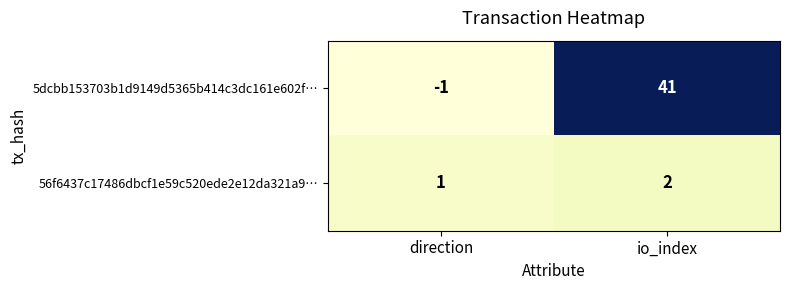

Which series has the largest total across all categories?

5dcbb153703b1d9149d5365b414c3dc161e602f…